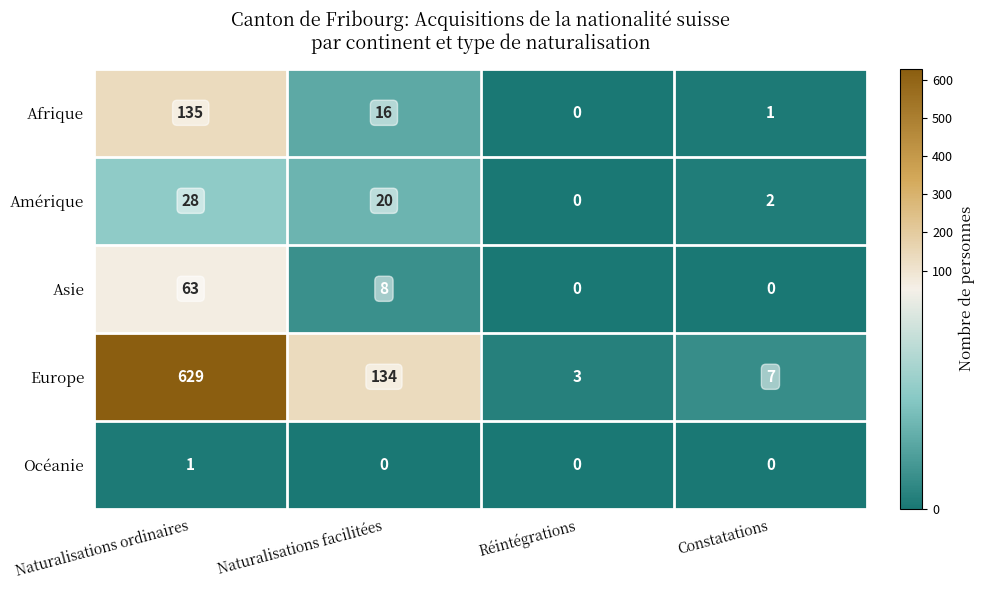

At which label does Europe first exceed 134?

Naturalisations ordinaires